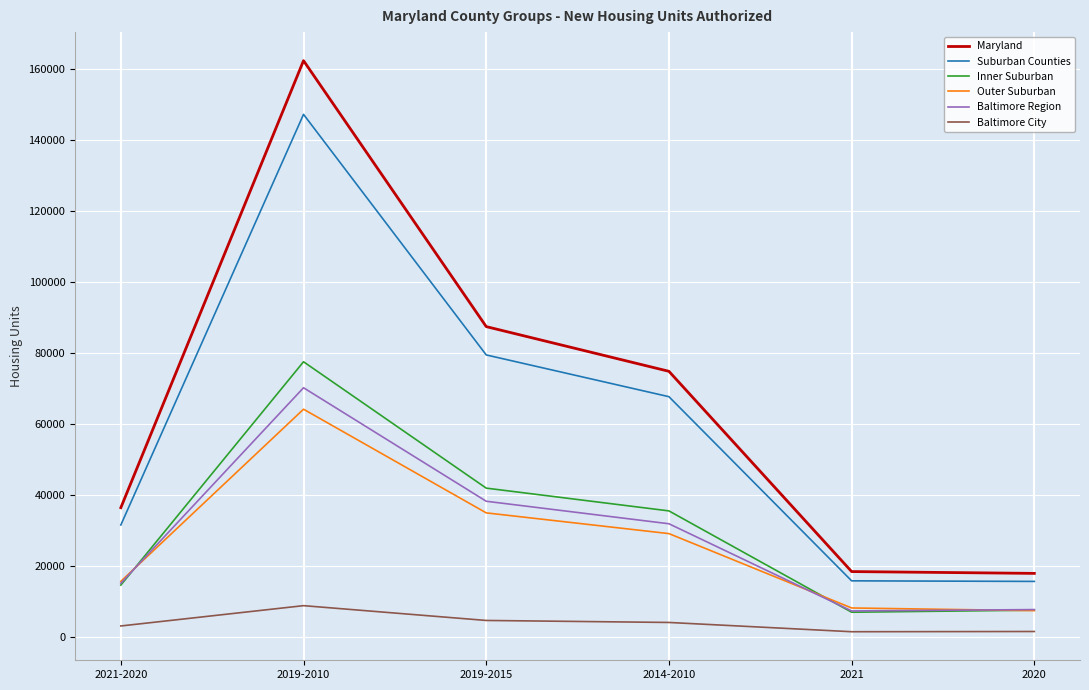

What are all the series names shown in the legend?

Maryland, Suburban Counties, Inner Suburban, Outer Suburban, Baltimore Region, Baltimore City